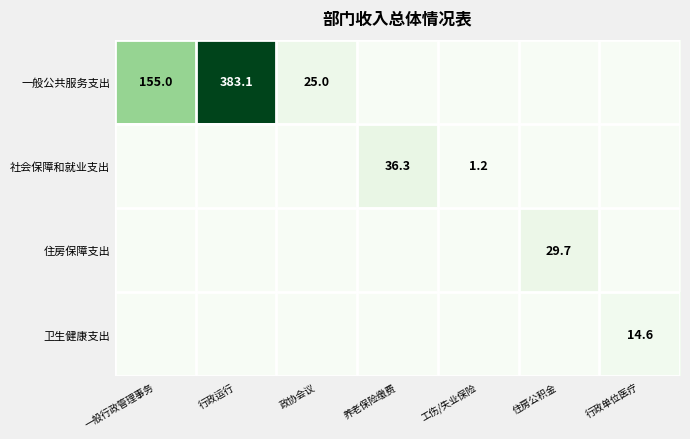

The 一般公共服务支出 series shows 383.1 at 行政运行. True or false?

True